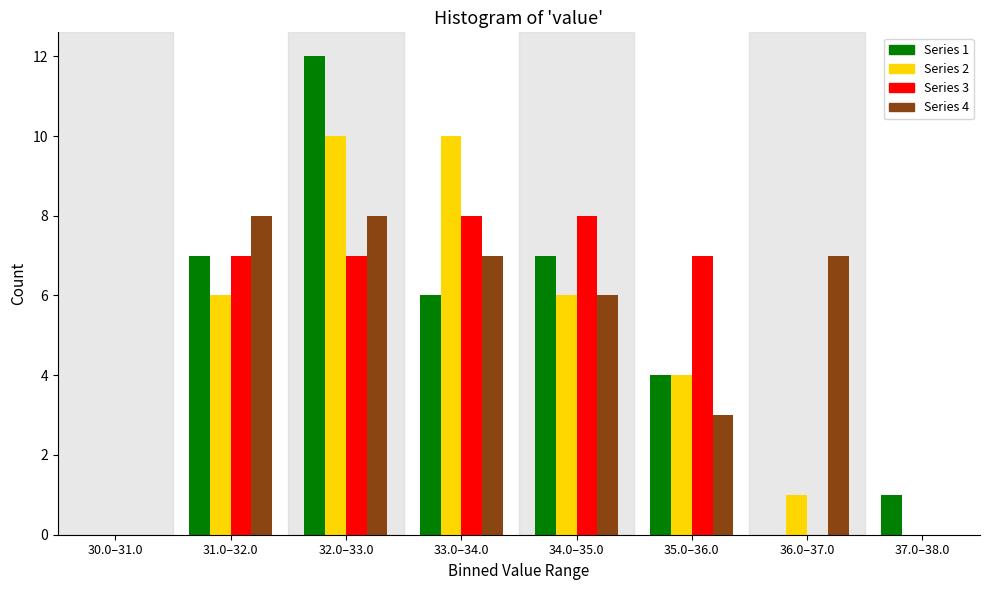

What is the total value across all series at 33.0–34.0?

31